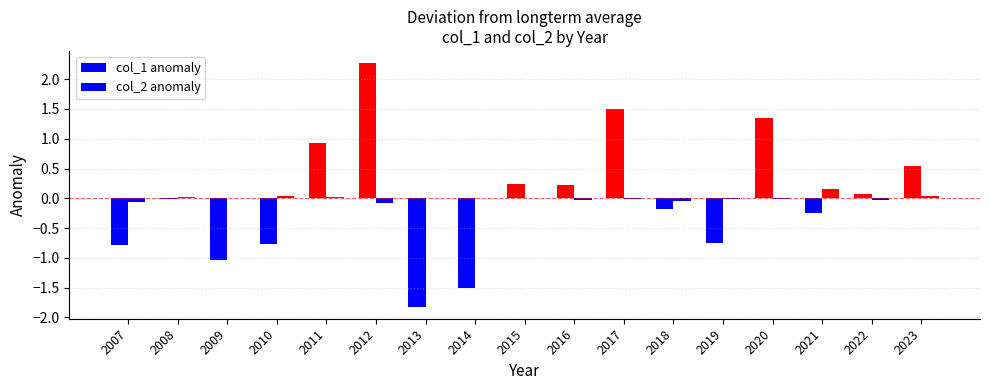

Which series changed the most between 2007 and 2014?

col_1 anomaly